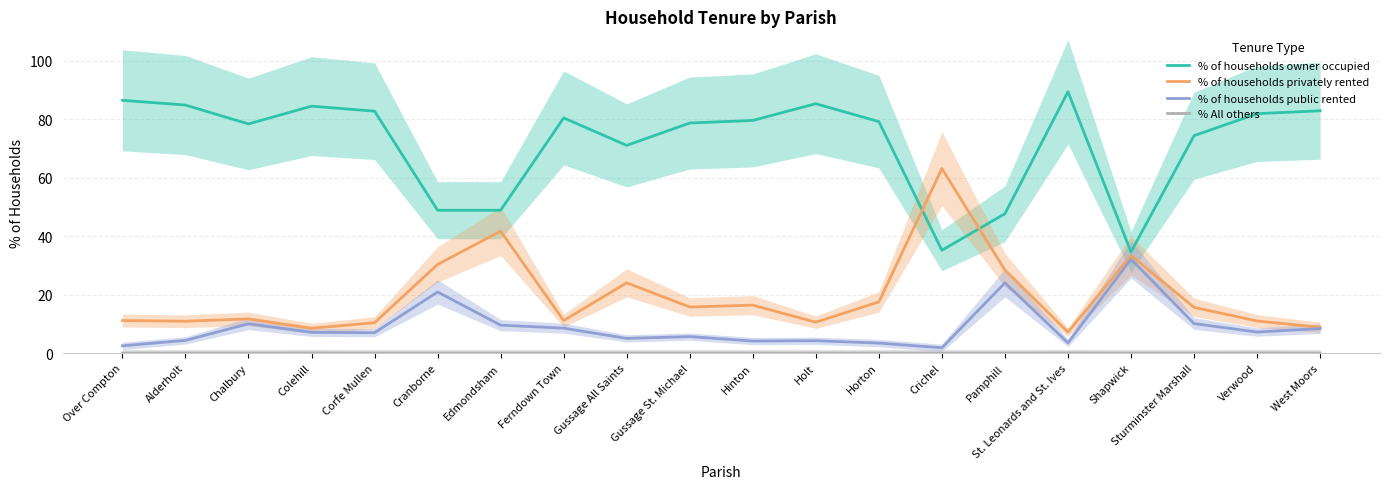

Rank the series by their maximum value, from highest to lowest.

% of households owner occupied, % of households privately rented, % of households public rented, % All others